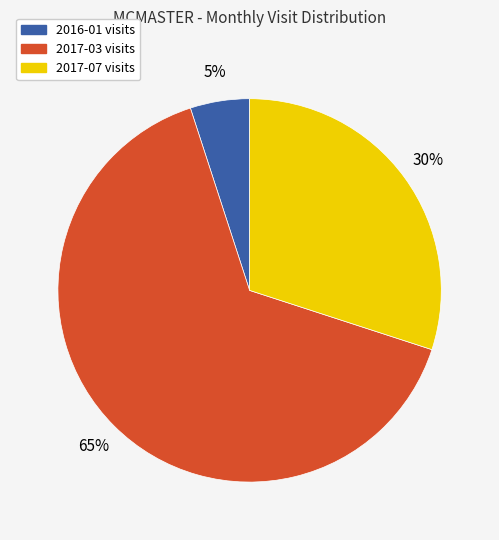

How many segments does this pie chart have?

3